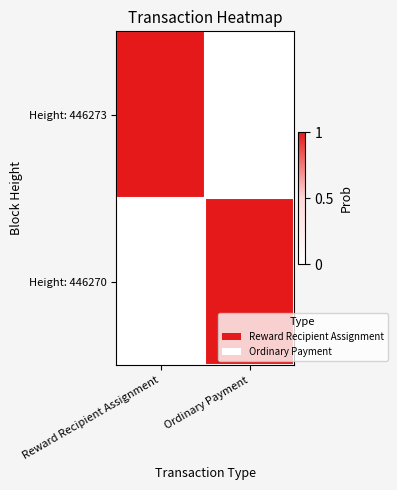

What is the difference between the highest and lowest values at Reward Recipient Assignment?

1